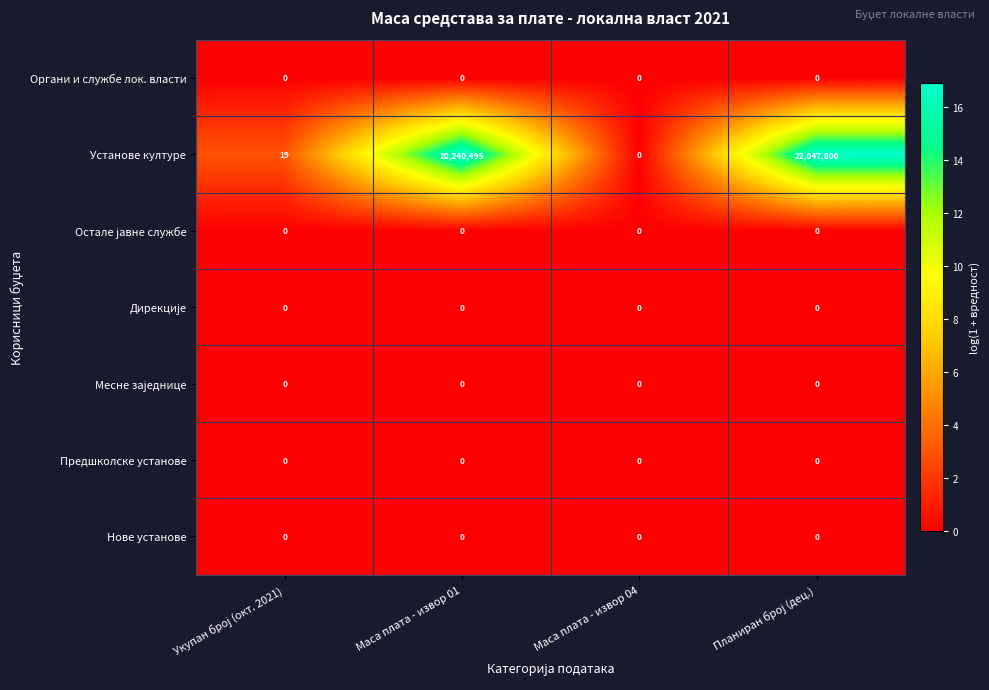

Which series has the largest total across all categories?

Установе културе